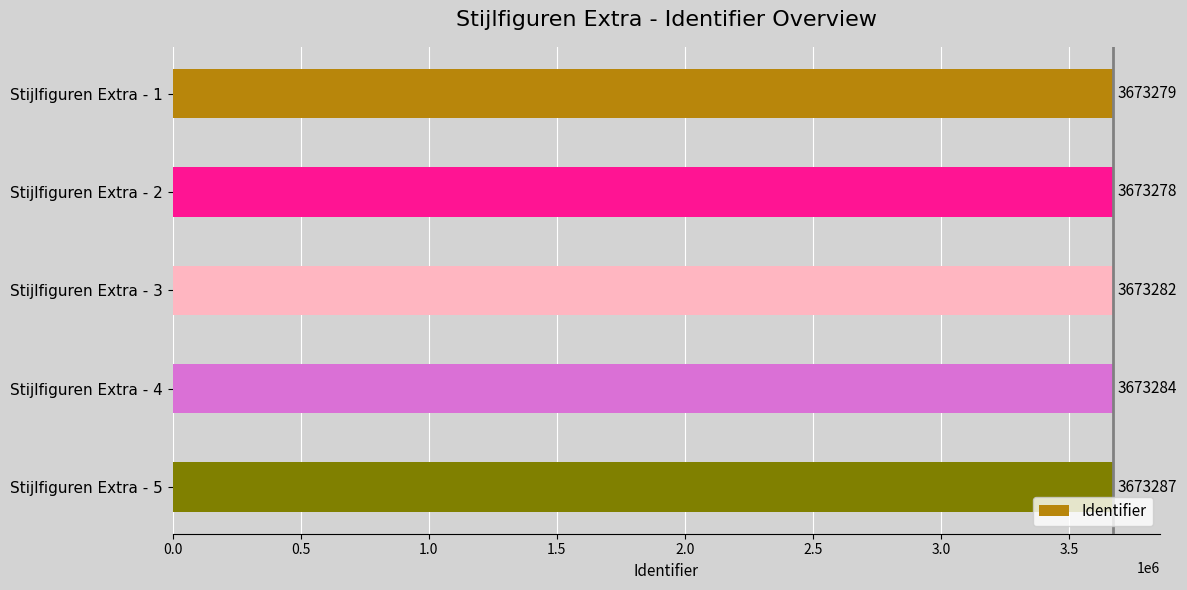

What is the difference between the second highest and minimum values?

6